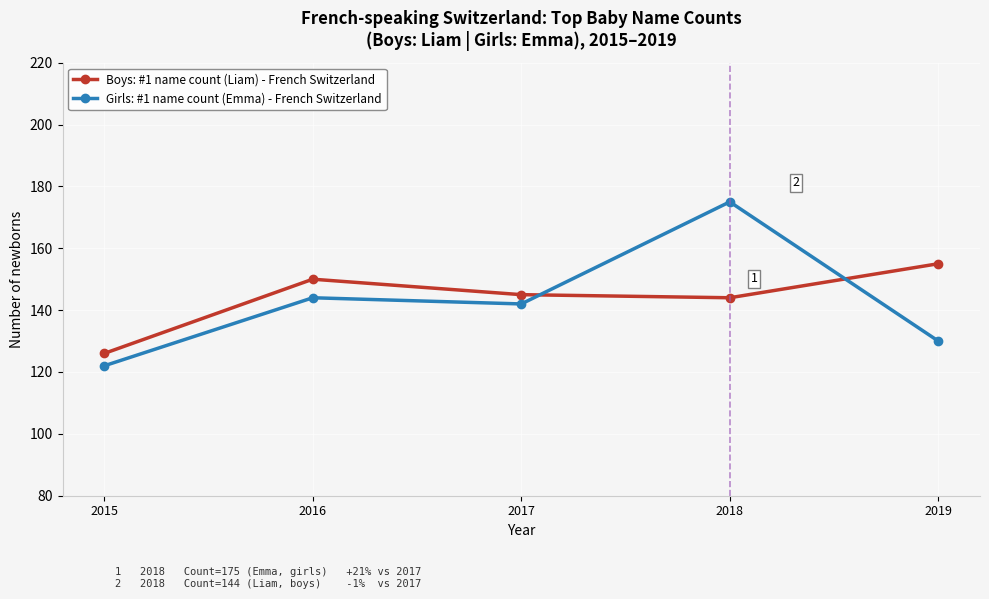

Which series has the largest total across all categories?

Boys: #1 name count (Liam) - French Switzerland